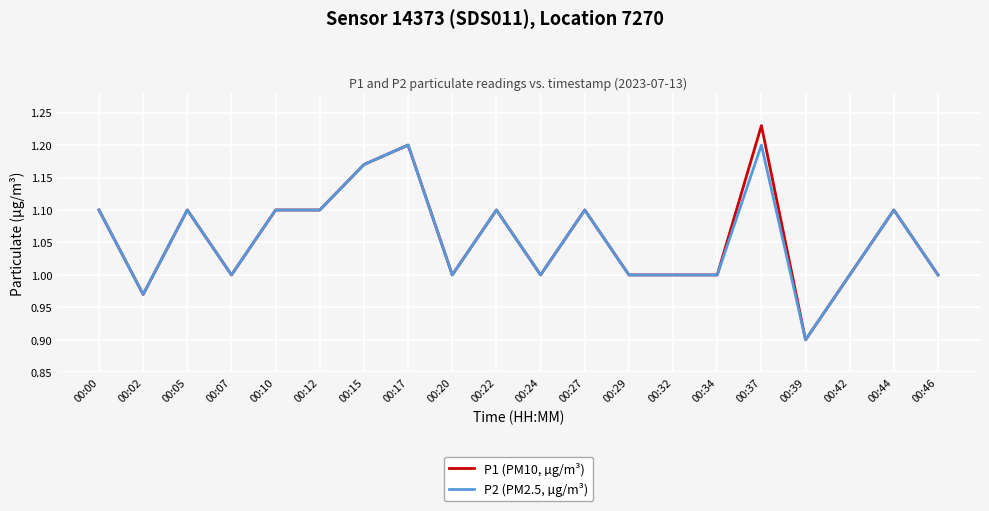

Where is the first local minimum for P2 (PM2.5, µg/m³)?

00:02